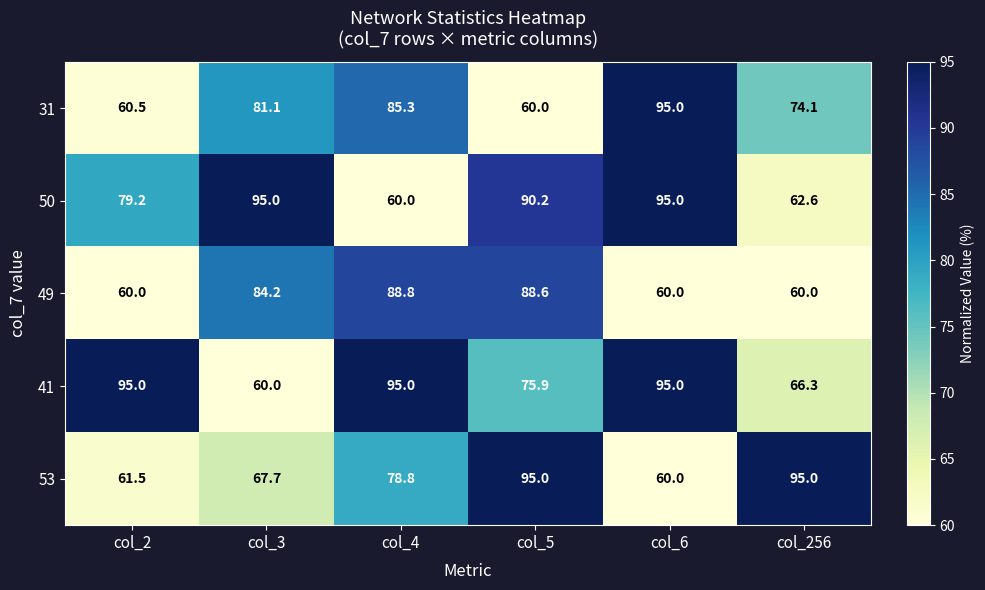

At which label does 50 first exceed 90?

col_3